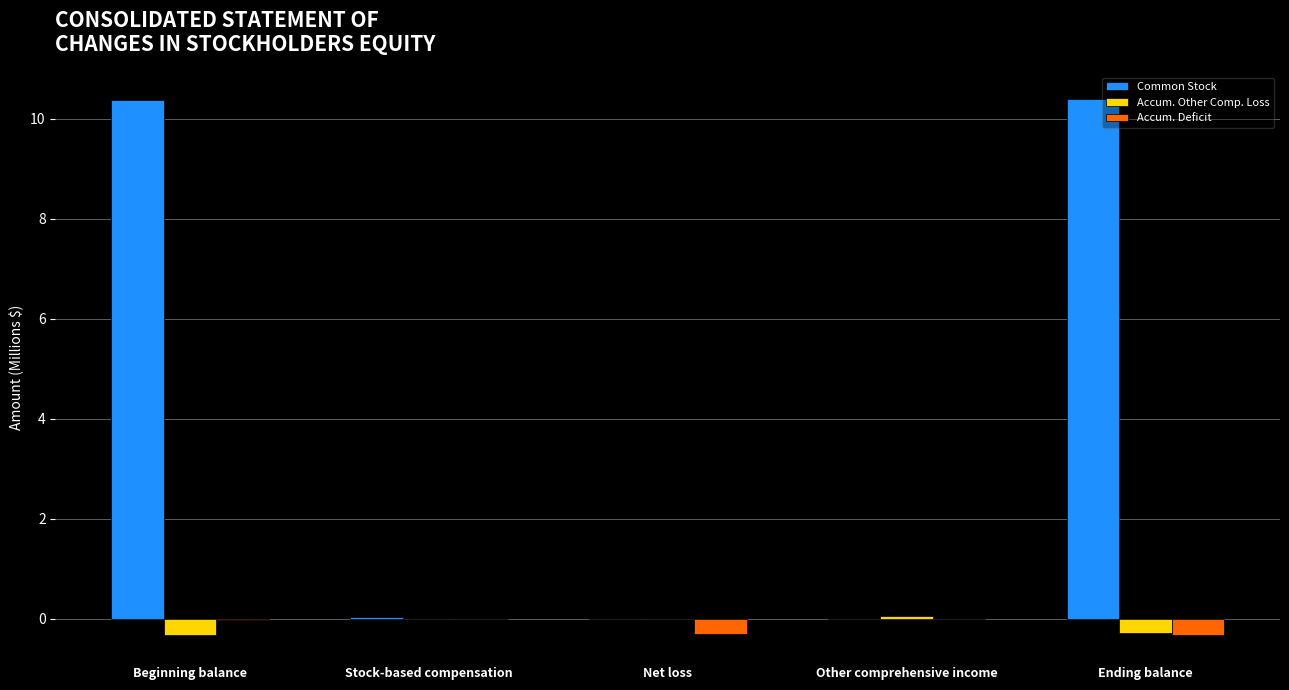

What is the maximum value shown in the chart?

10.4